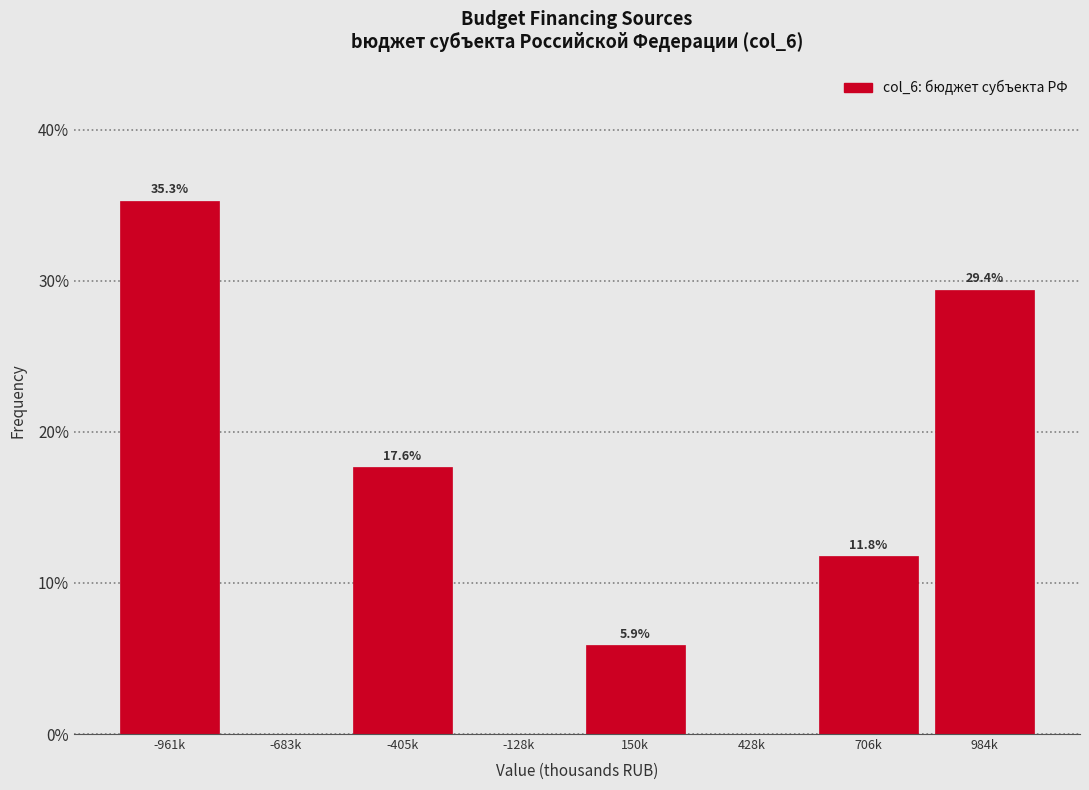

Reading left to right, transcribe all the data shown in this chart.

-961k=35.3	-683k=0.0	-405k=17.6	-128k=0.0	150k=5.9	428k=0.0	706k=11.8	984k=29.4